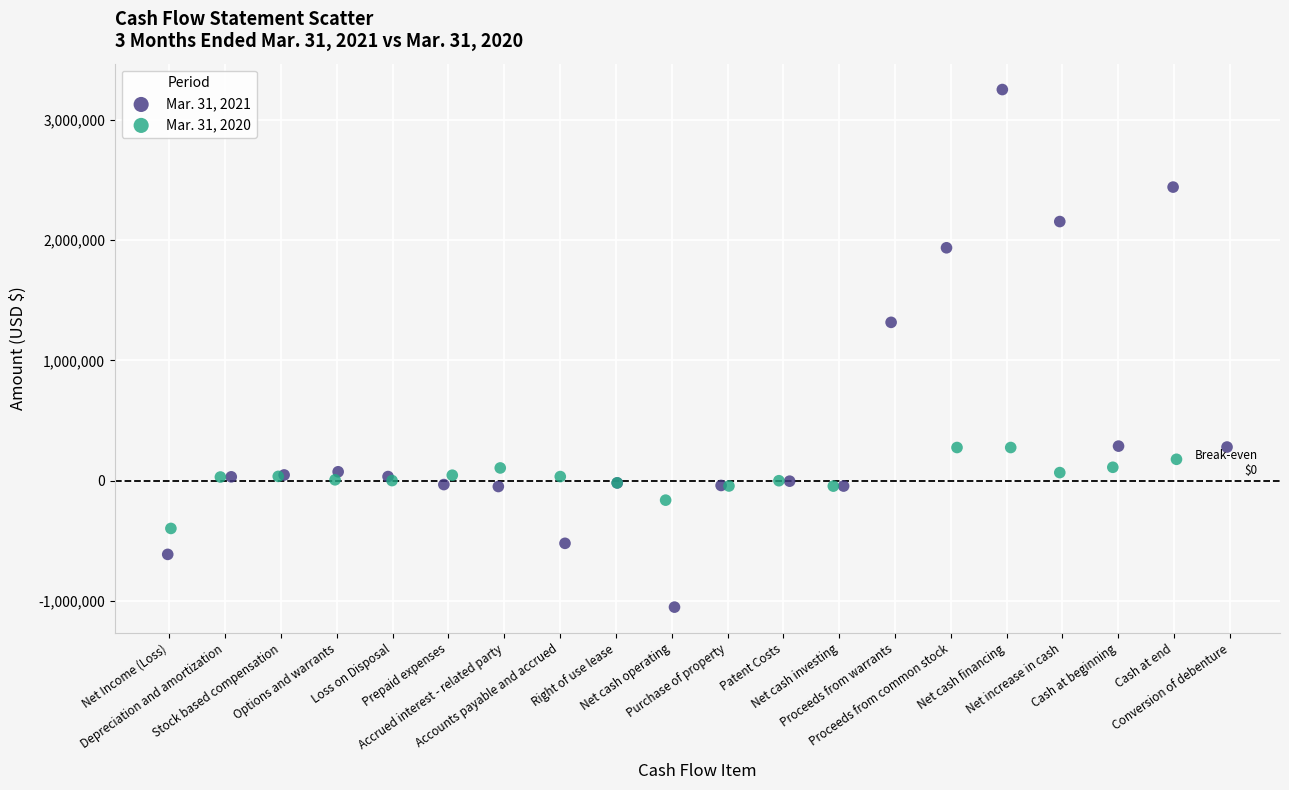

Which series has the largest Y range (max minus min)?

Mar. 31, 2021